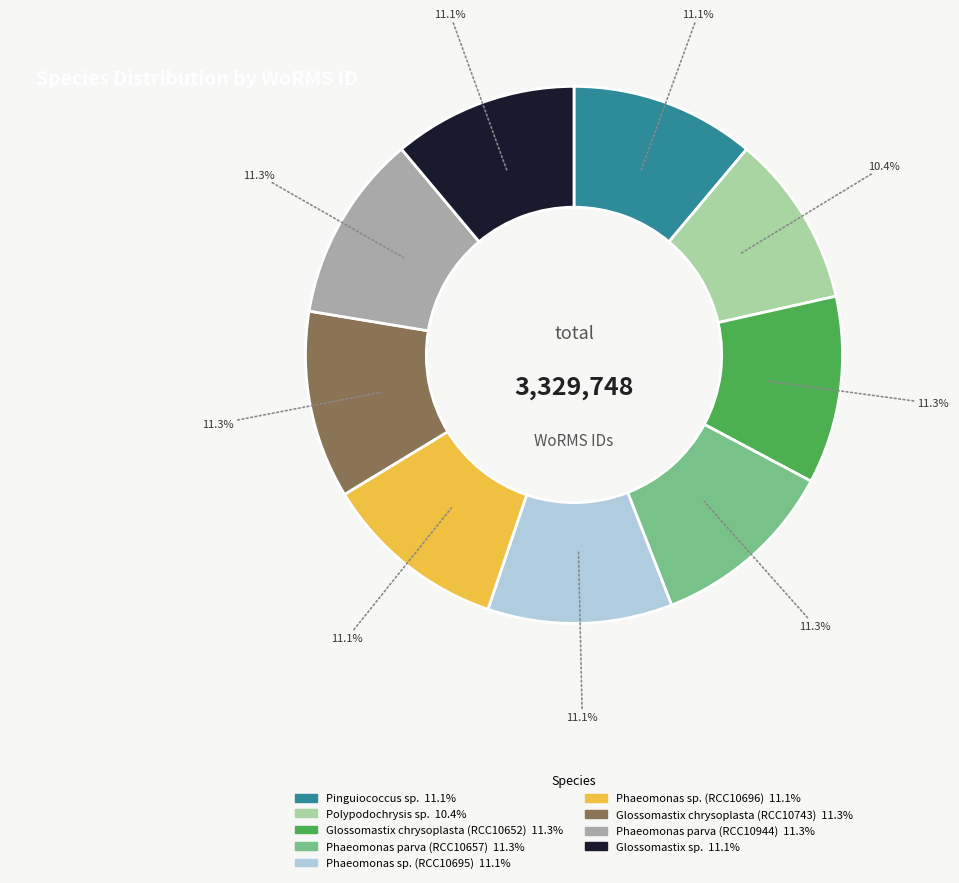

Between Phaeomonas sp. (RCC10696) and Polypodochrysis sp., which is larger?

Phaeomonas sp. (RCC10696)